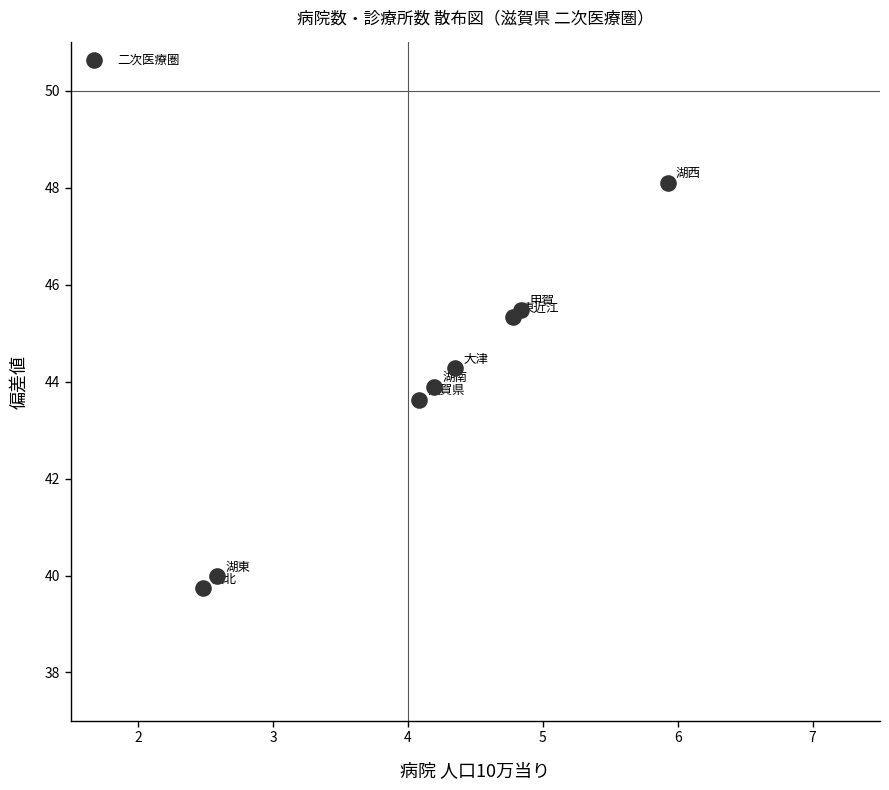

What is the range of X values (max minus min)?

3.4